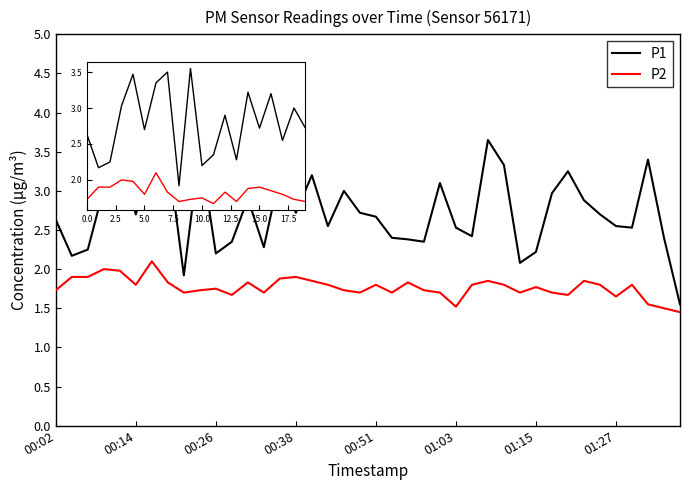

True or false: P2 and P1 cross at least once.

False